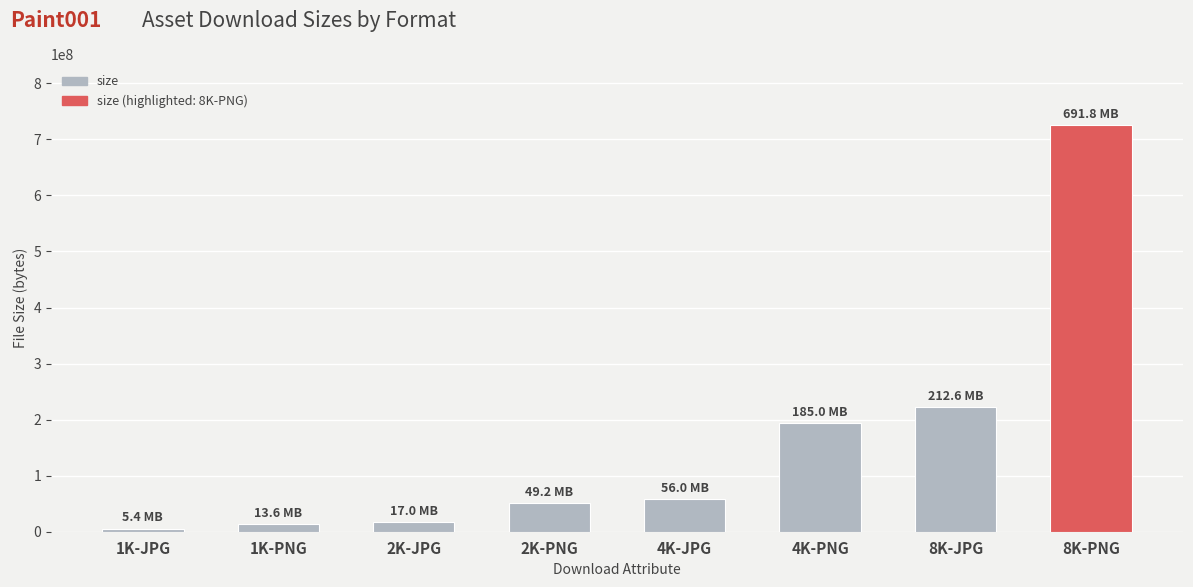

What is the difference between the second highest and second lowest values?

208686108